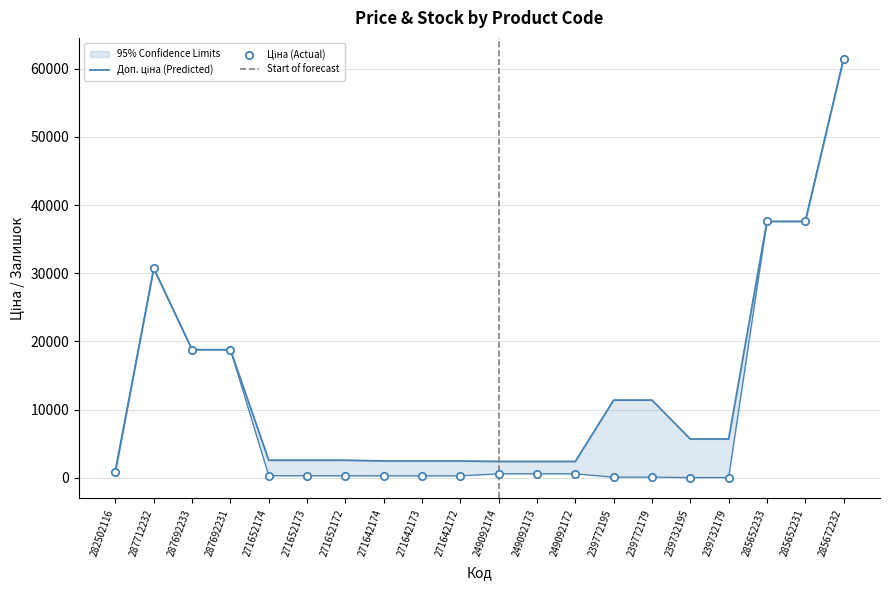

Is the value of Доп. ціна at 239732195 greater than the value of Ціна at 271642172?

Yes